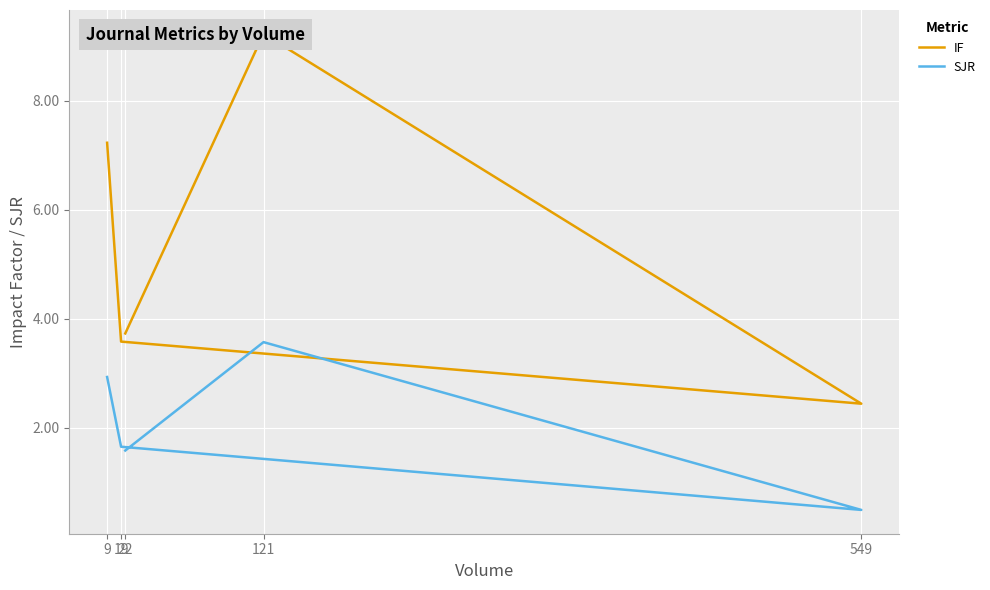

Is it true that SJR equals 5.2 at 121?

False